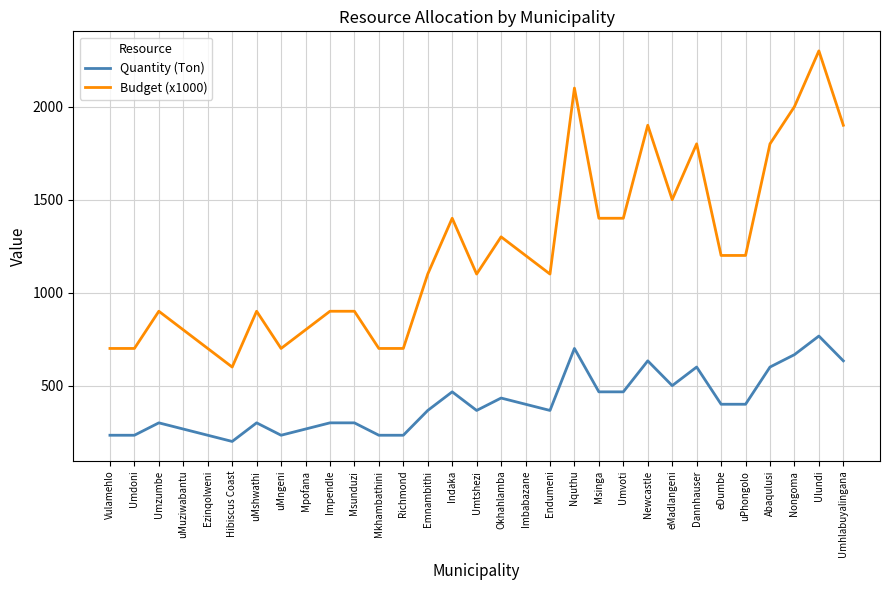

Which series has the widest spread of values?

Budget (x1000)